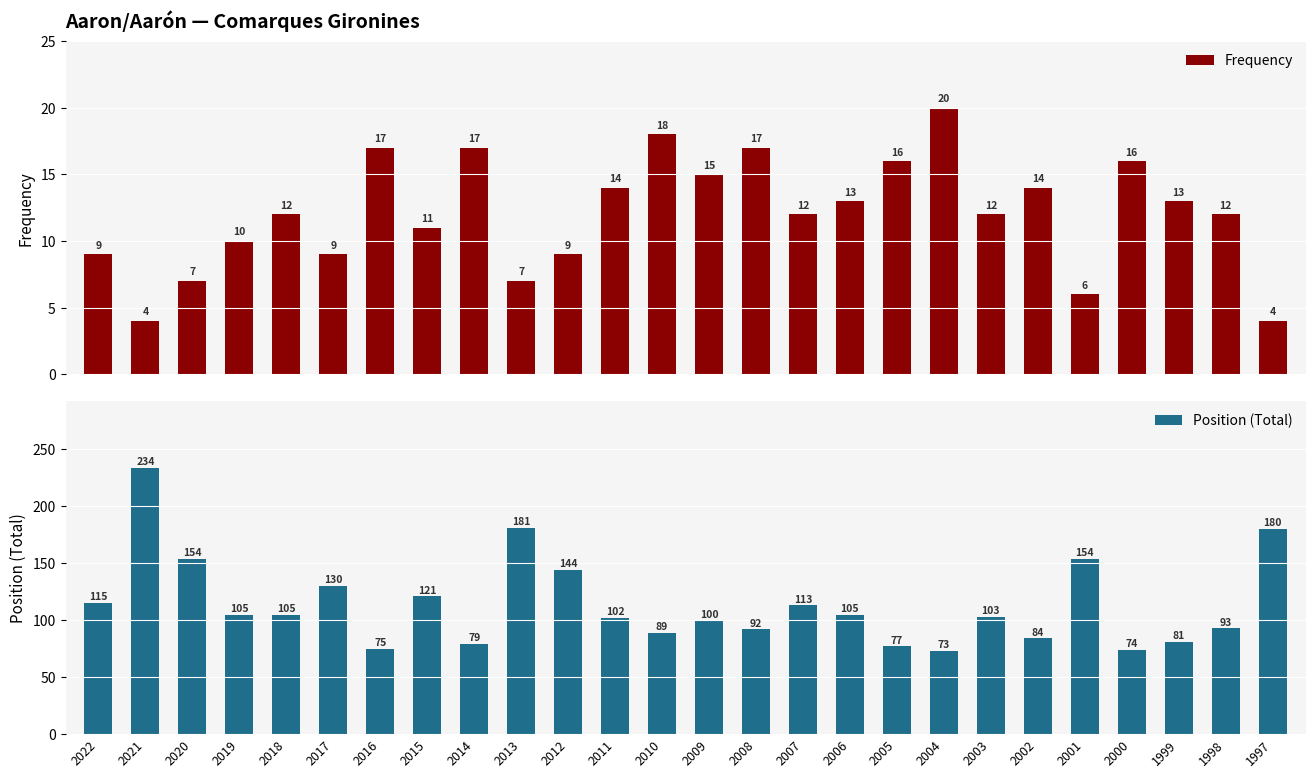

What is the value of the Frequency bar at the 2nd from the left?

4